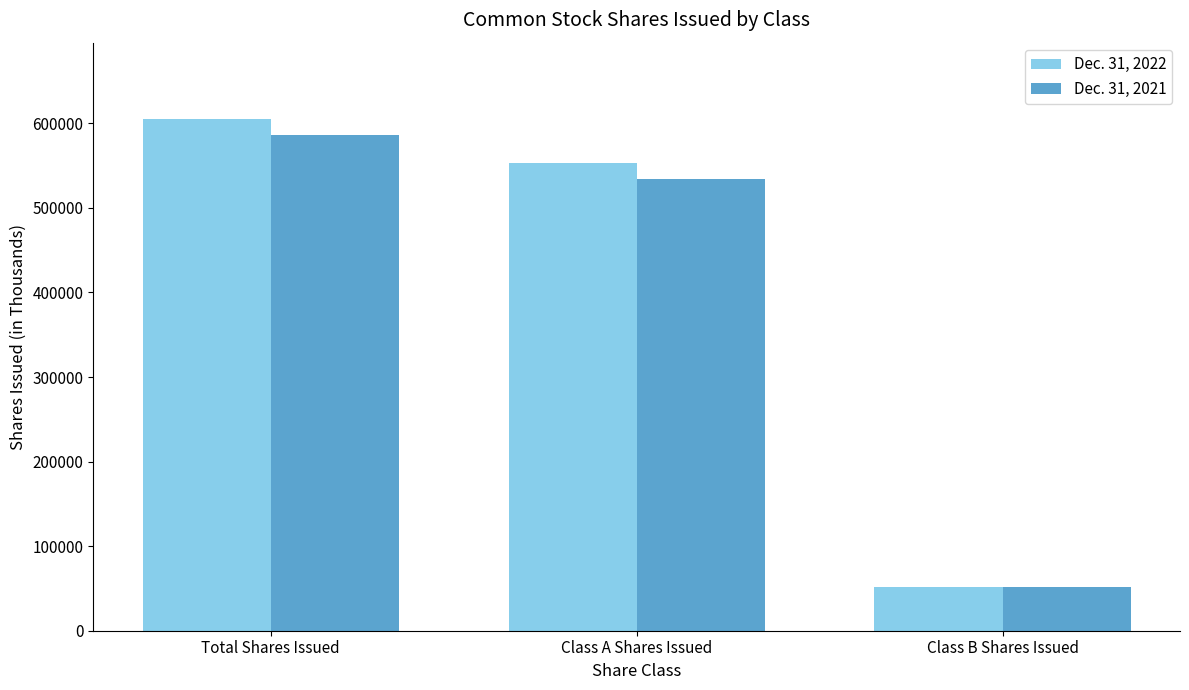

What is the label of the 1st bar from the left?

Total Shares Issued